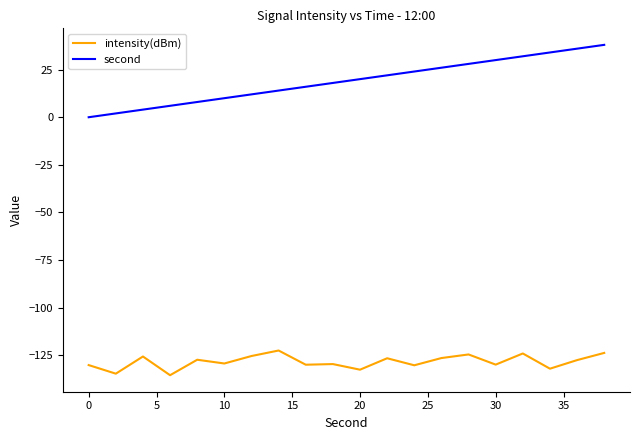

Rank the series by their average value, from lowest to highest.

intensity(dBm), second